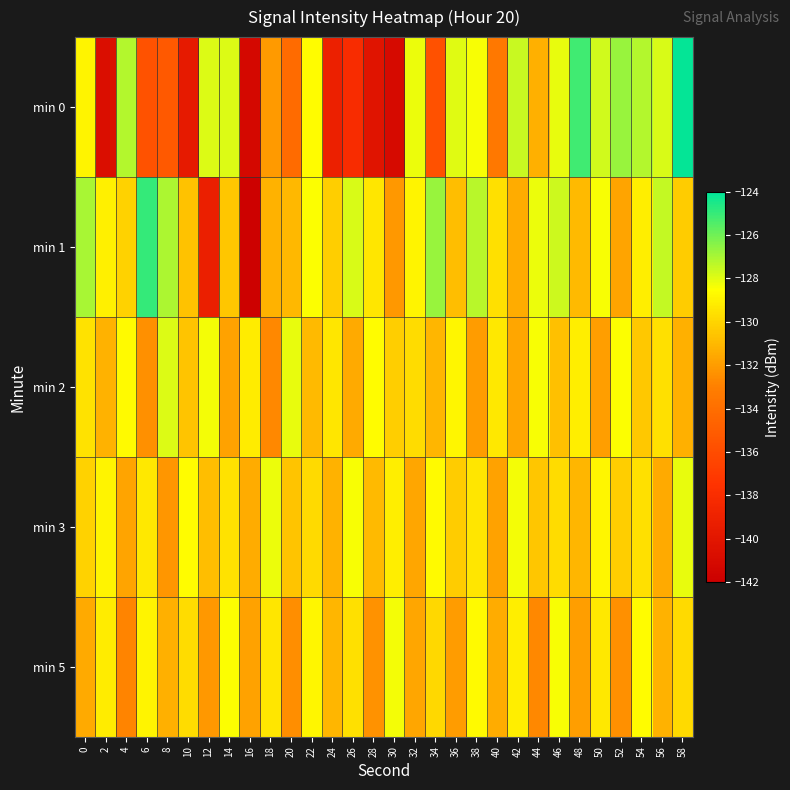

Rank the series at 32 from lowest to highest value.

min 3, min 5, min 2, min 1, min 0